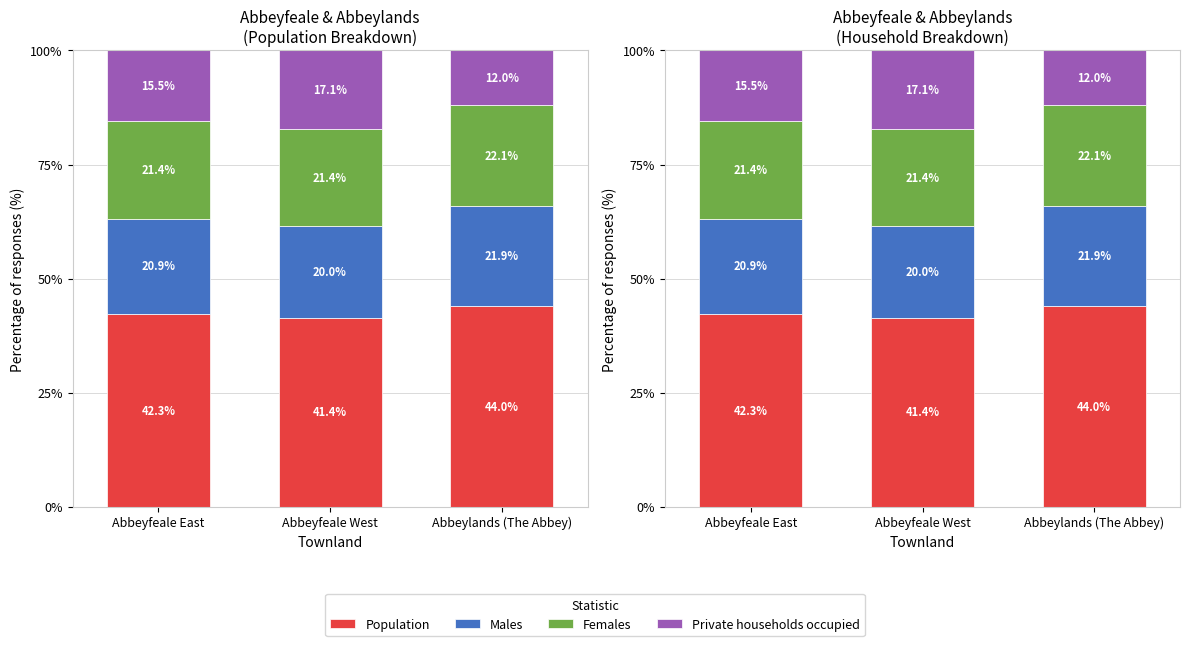

What is the minimum value shown in the chart?

12.0